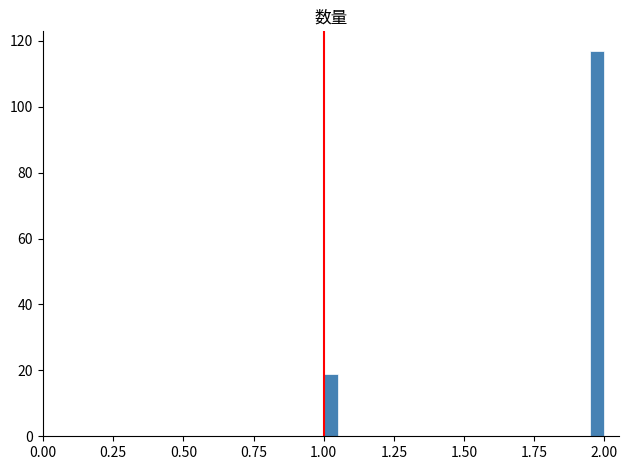

Around what value on the x-axis is the tallest bar? Give the approximate position of its centre, as read against the axis.

2.00